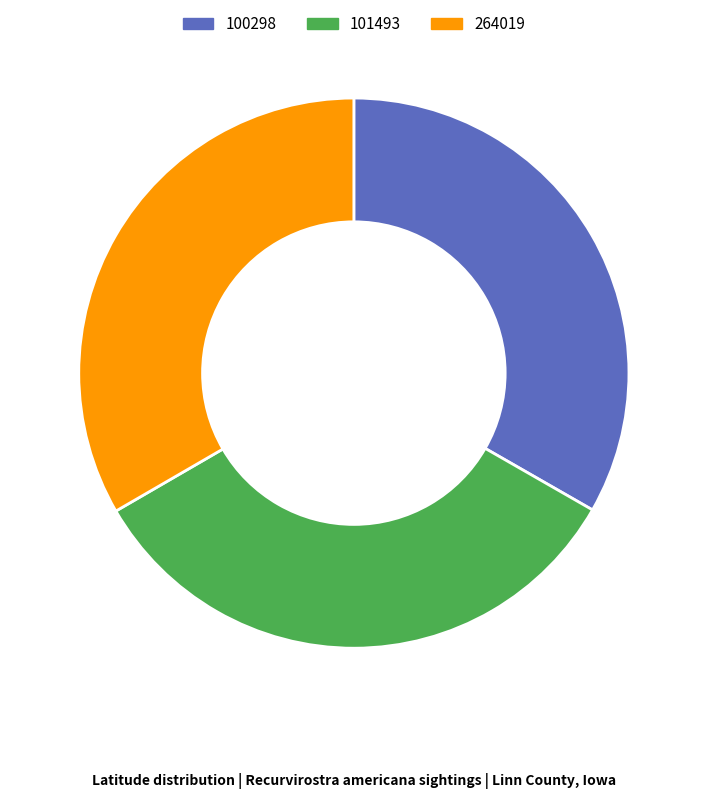

The 264019 slice represents 33% of the pie. True or false?

True